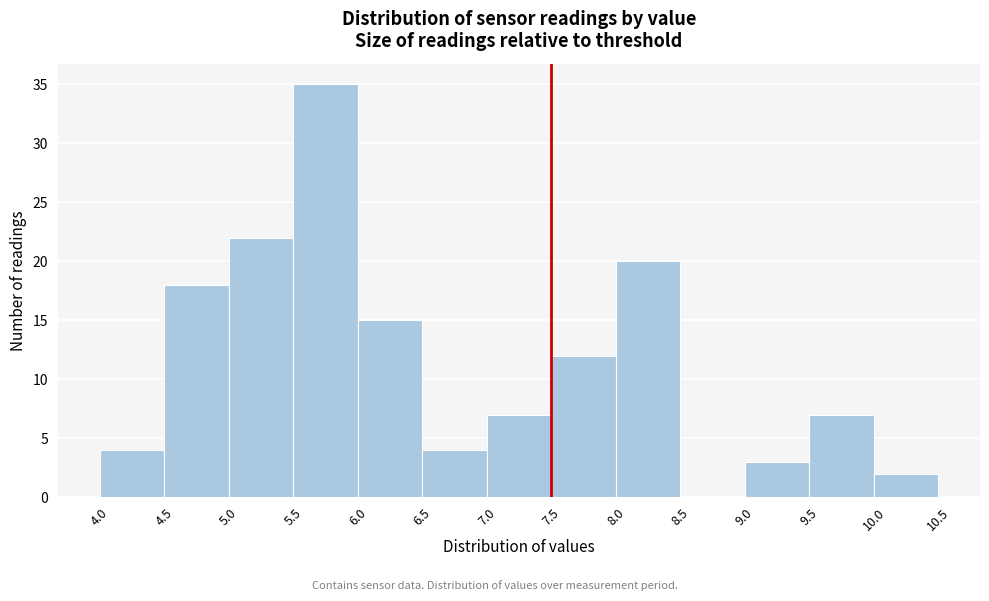

Reading left to right, transcribe this chart: for each bar, give the range it covers on the x-axis and its height. The values are not printed on the chart, so give them approximately, as read against the axis.

4.0 to 4.5: 4
4.5 to 5.0: 18
5.0 to 5.5: 22
5.5 to 6.0: 35
6.0 to 6.5: 15
6.5 to 7.0: 4
7.0 to 7.5: 7
7.5 to 8.0: 12
8.0 to 8.5: 20
8.5 to 9.0: 0
9.0 to 9.5: 3
9.5 to 10.0: 7
10.0 to 10.5: 2